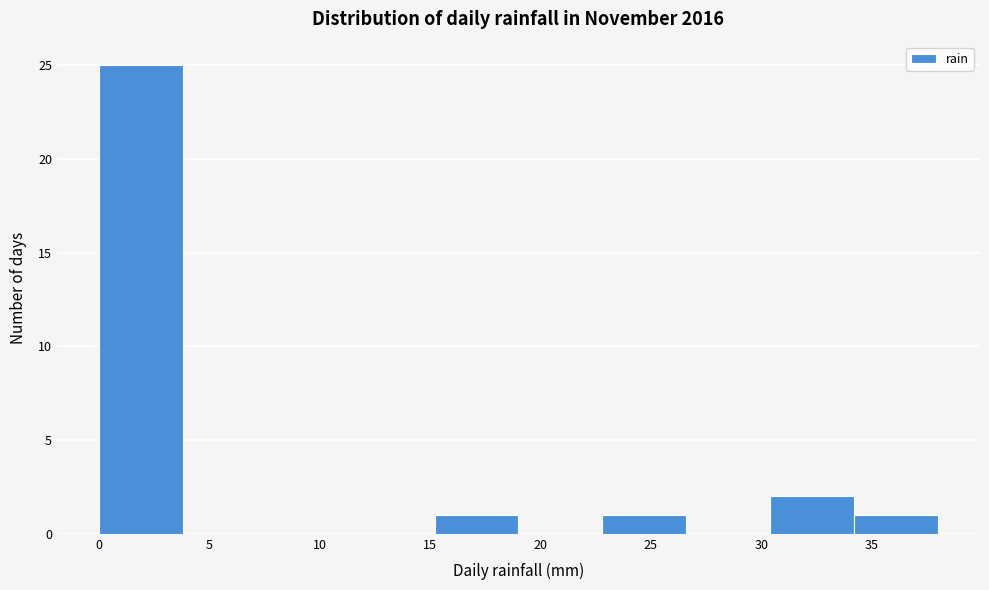

Reading left to right, list every bar in this chart as the range it spans on the x-axis followed by its height. Neither the bar edges nor the heights are printed on the chart, so give them approximately, as read against the axes.

0.0 to 3.8: 25
3.8 to 7.6: 0
7.6 to 11.4: 0
11.4 to 15.2: 0
15.2 to 19.0: 1
19.0 to 22.8: 0
22.8 to 26.6: 1
26.6 to 30.4: 0
30.4 to 34.2: 2
34.2 to 38.0: 1